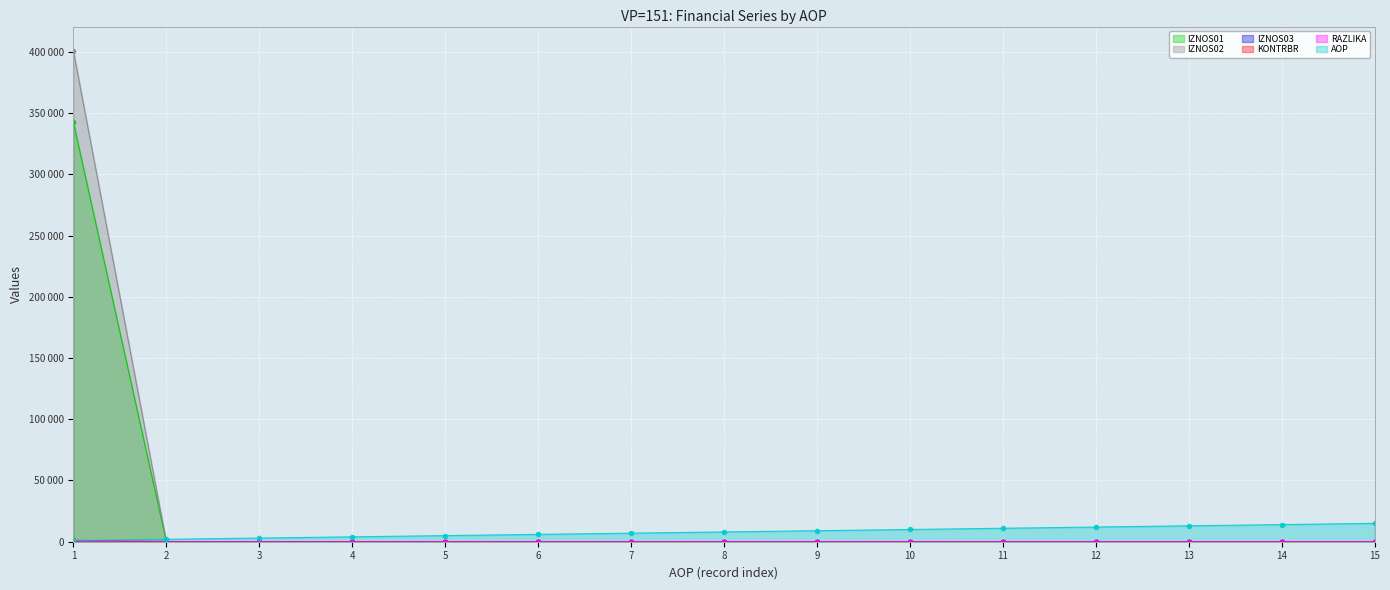

Reading right to left, extract all data points from this chart.

IZNOS01: 0.0	0.0	0.0	0.0	0.0	0.0	0.0	0.0	0.0	0.0	0.0	0.0	0.0	0.0	342367.0
IZNOS02: 0.0	0.0	0.0	0.0	0.0	0.0	0.0	0.0	0.0	0.0	0.0	0.0	0.0	0.0	400629.2
KONTRBR: 0.0	0.0	0.0	0.0	0.0	0.0	0.0	0.0	0.0	0.0	0.0	0.0	0.0	0.0	1143.6
RAZLIKA: 0.0	0.0	0.0	0.0	0.0	0.0	0.0	0.0	0.0	0.0	0.0	0.0	0.0	0.0	0.2
AOP: 15000.0	14000.0	13000.0	12000.0	11000.0	10000.0	9000.0	8000.0	7000.0	6000.0	5000.0	4000.0	3000.0	2000.0	1000.0